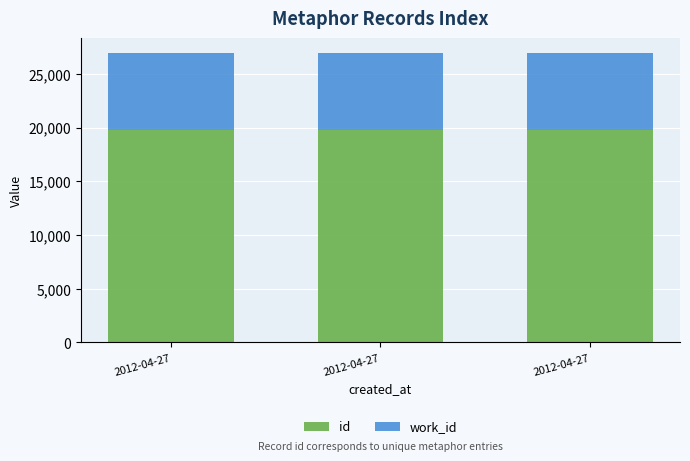

What is the sum of all work_id values?

21706